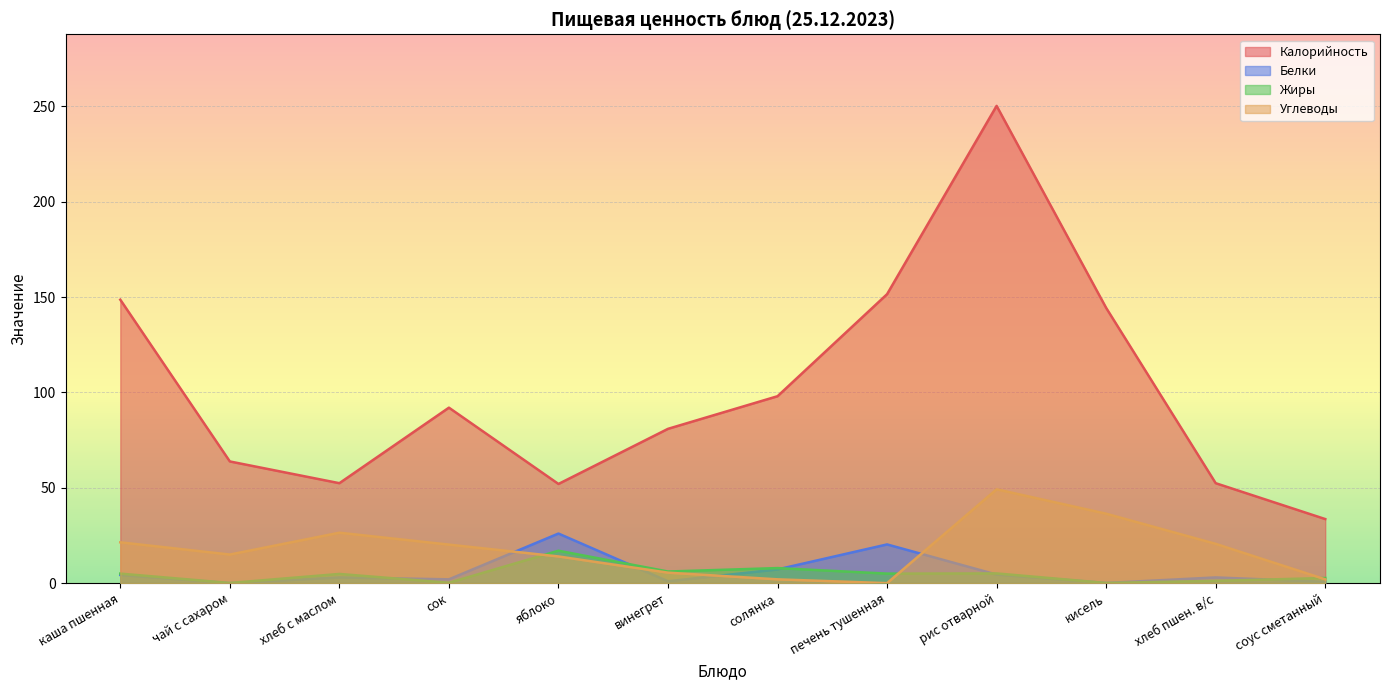

List the series in order of their peak value, highest first.

Калорийность, Углеводы, Белки, Жиры